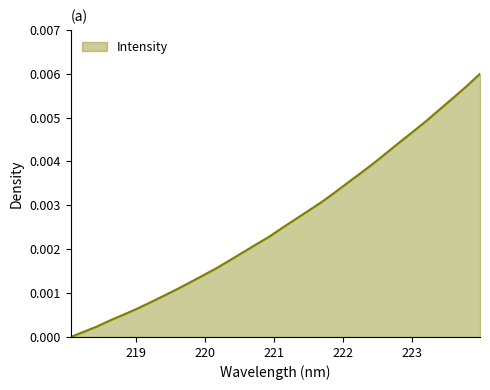

Which label corresponds to the largest value in the chart?

223.9802